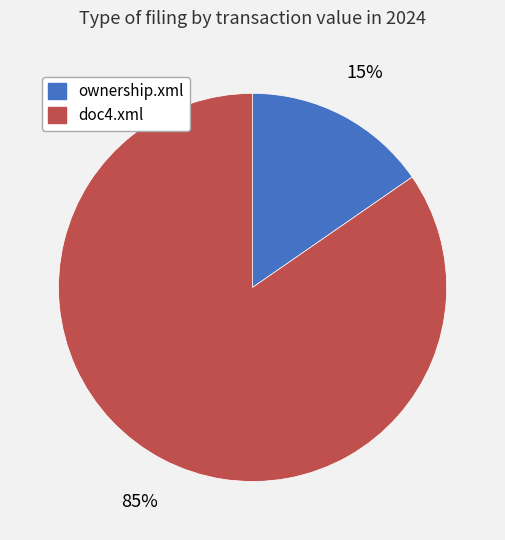

Which slice is the largest?

doc4.xml